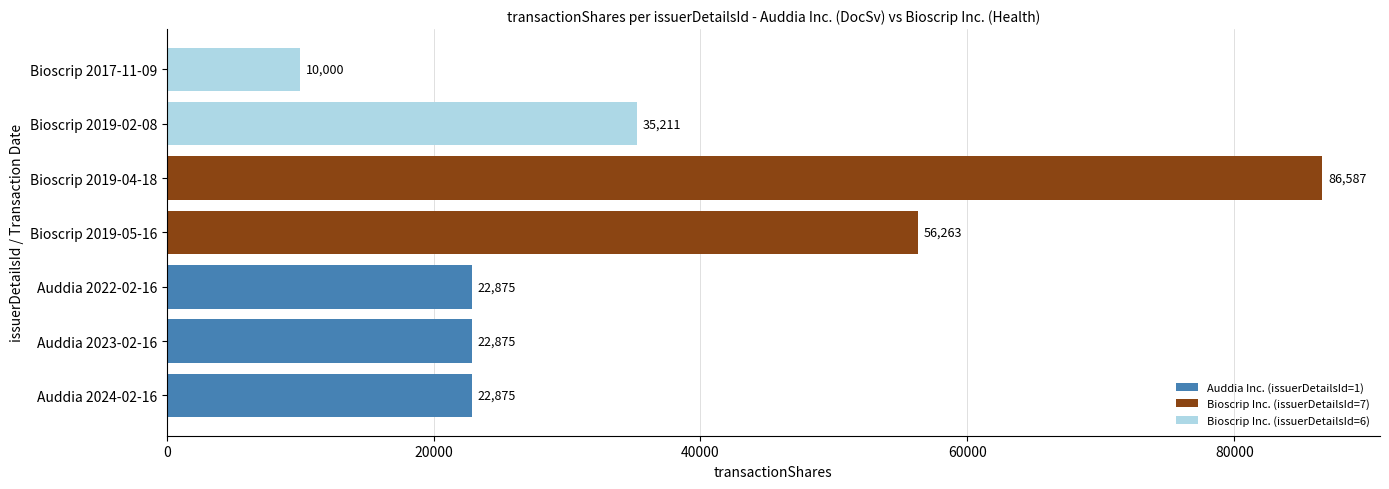

Approximately how many times larger is the value at Auddia 2023-02-16 compared to Bioscrip 2019-04-18?

0.3